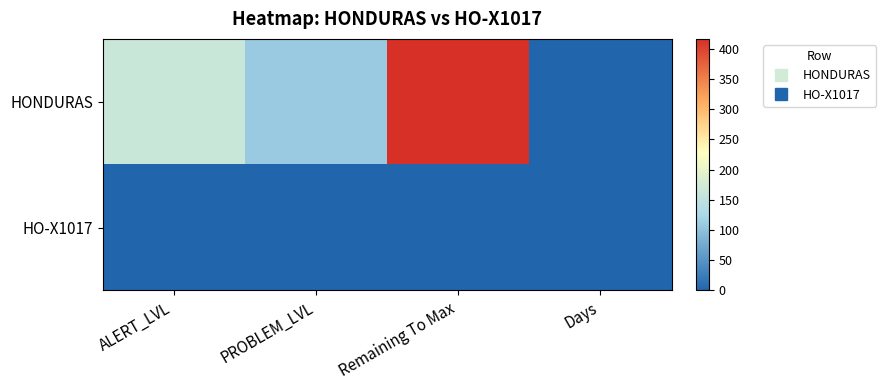

Reading right to left, what are all the values shown in this chart?

HONDURAS: Days=0.0	Remaining To Max=416.5	PROBLEM_LVL=109.5	ALERT_LVL=164.0
HO-X1017: Days=0.0	Remaining To Max=0.0	PROBLEM_LVL=0.0	ALERT_LVL=0.0